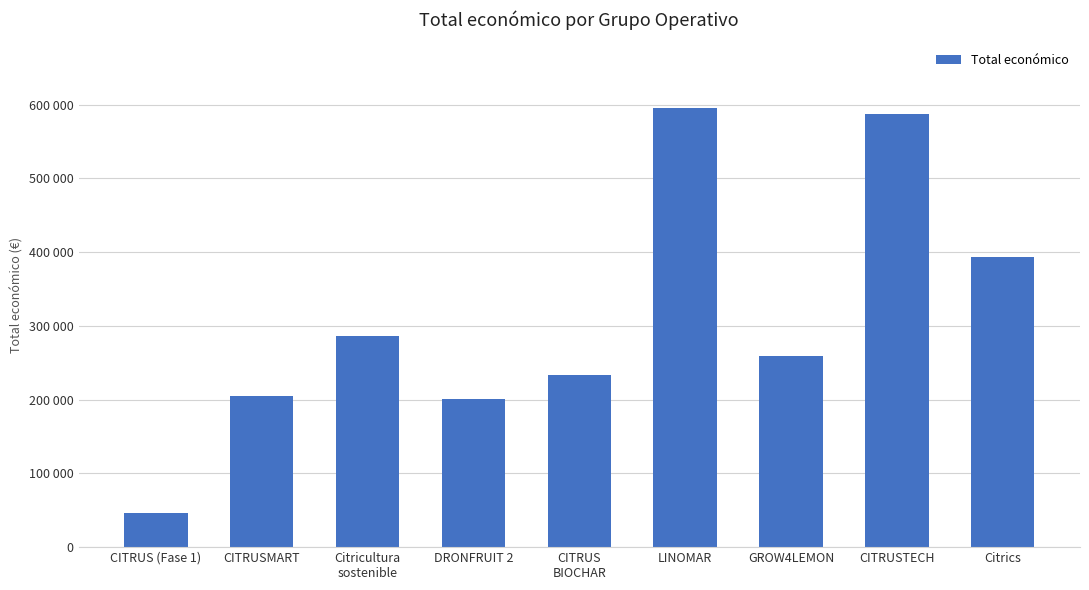

What is the greatest value displayed?

595173